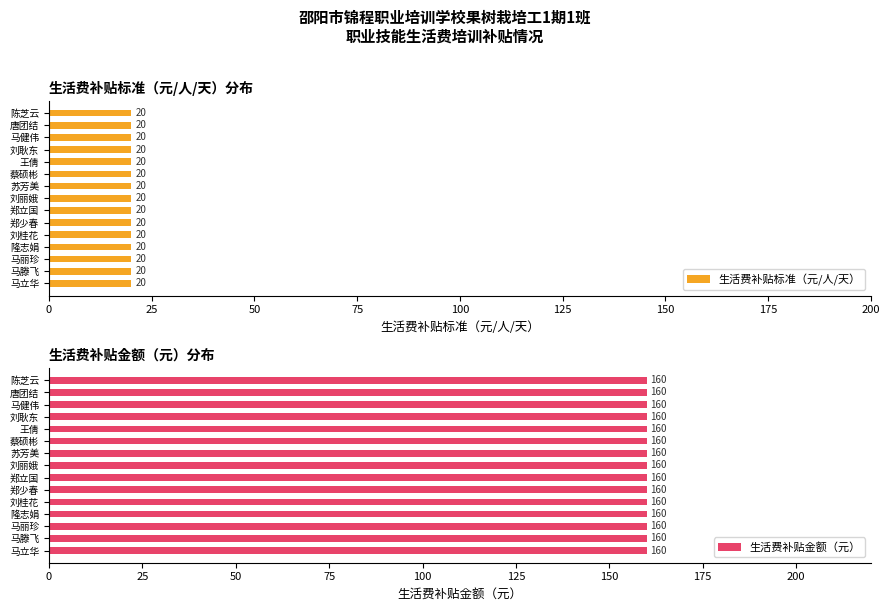

Reading right to left, transcribe all the data shown in this chart.

生活费补贴标准（元/人/天）: 20	20	20	20	20	20	20	20	20	20	20	20	20	20	20
生活费补贴金额（元）: 160	160	160	160	160	160	160	160	160	160	160	160	160	160	160